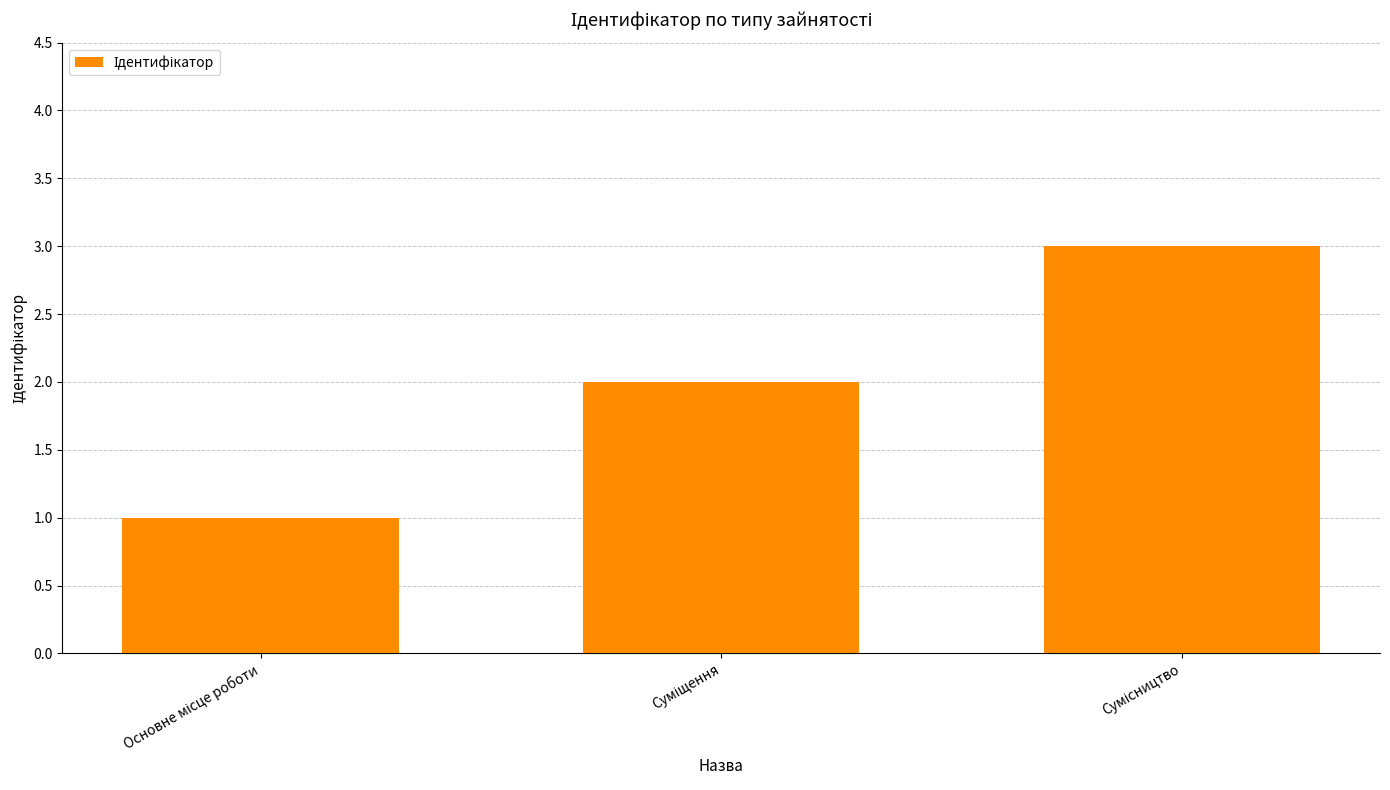

How many series are shown in this chart?

1